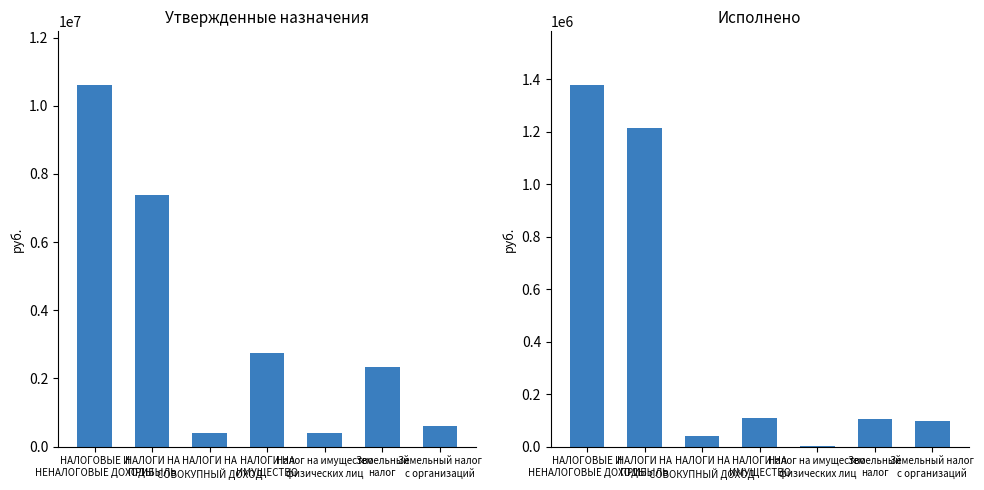

What is the difference between the Исполнено values at Земельный налог
с организаций and НАЛОГИ НА
СОВОКУПНЫЙ ДОХОД?

56999.6